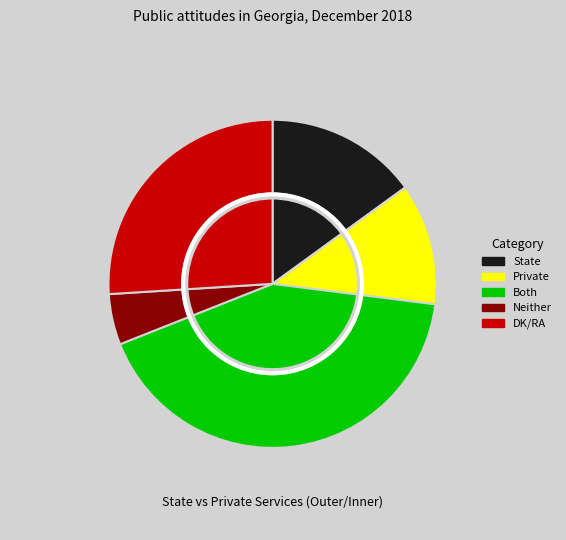

To the nearest percent, what is the difference between the Both and Neither slice percentages?

37%